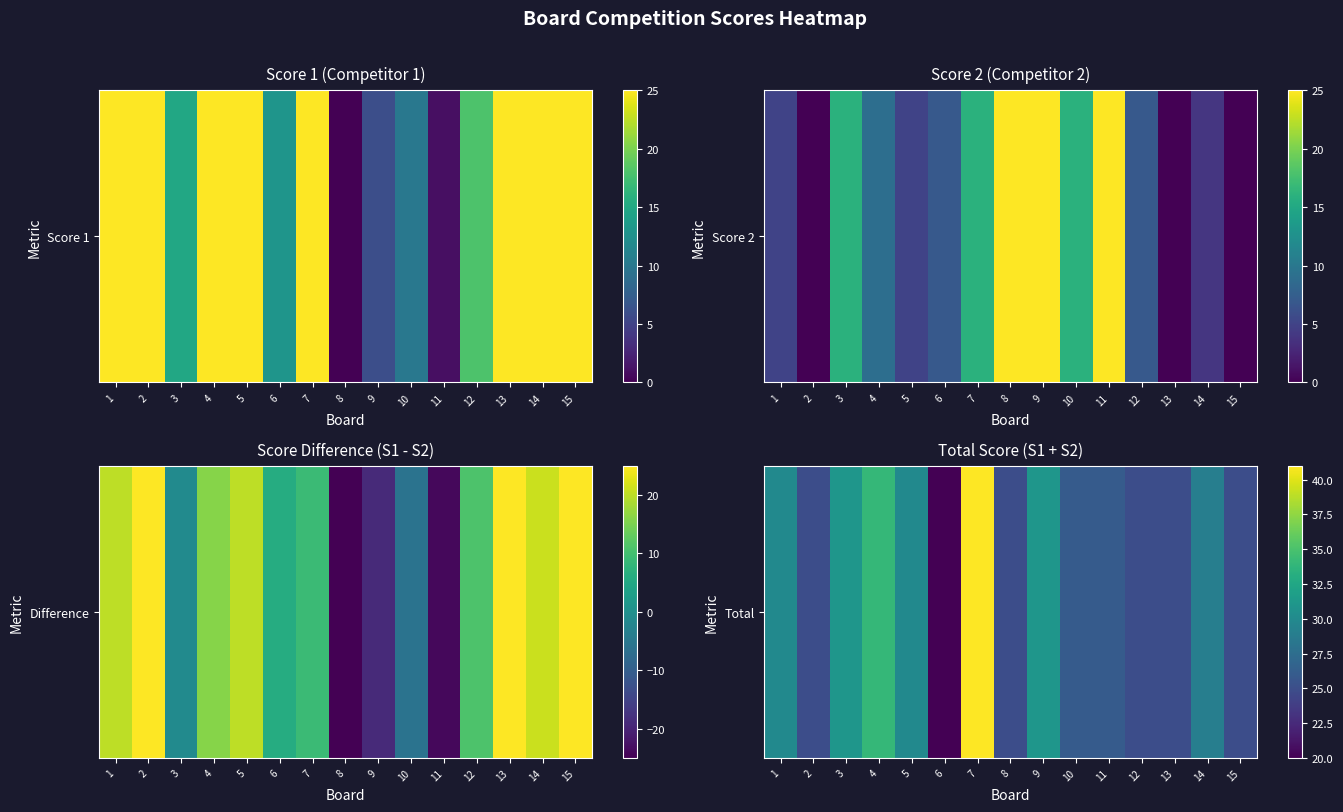

Where does the data first go above 26?

1